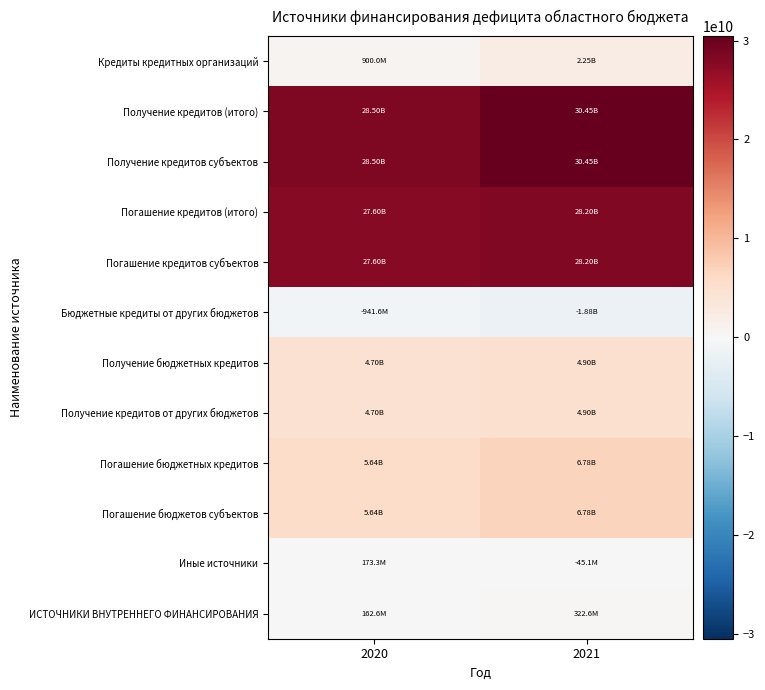

How many data points does each series have?

2